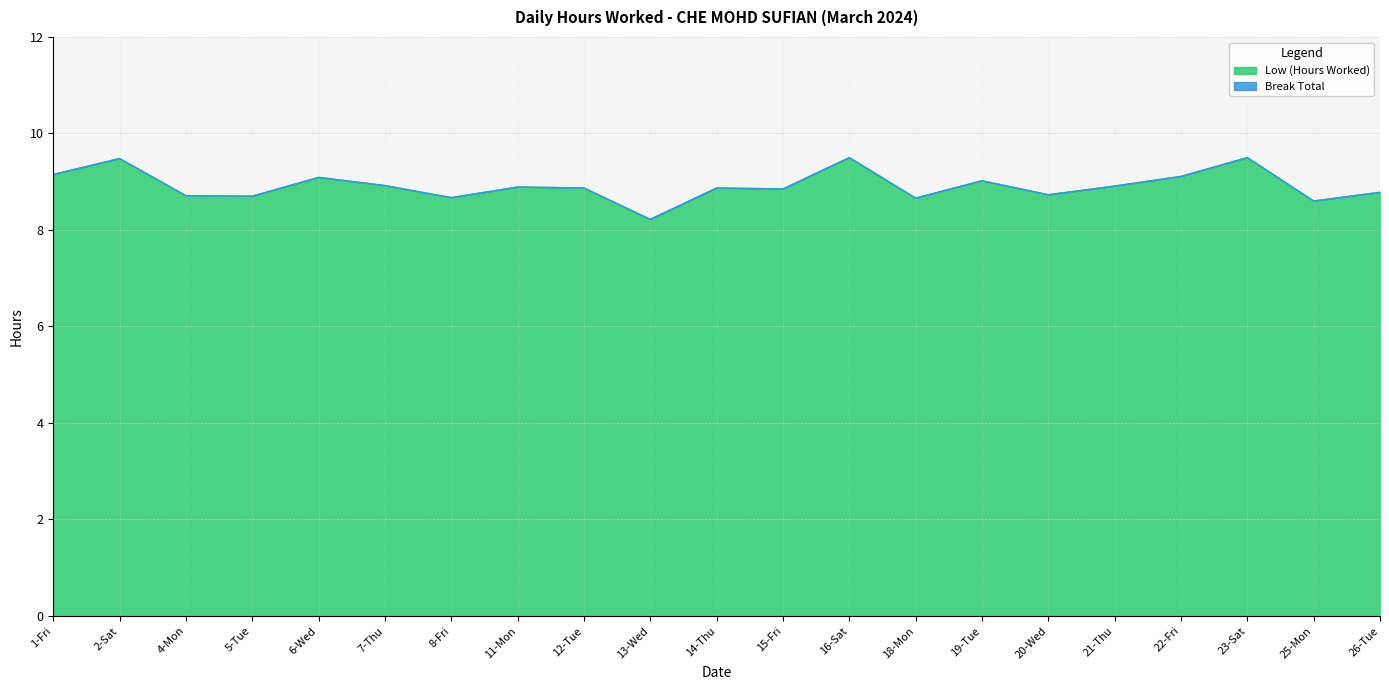

How many points are lower than both their immediate neighbors (excluding endpoints)?

7